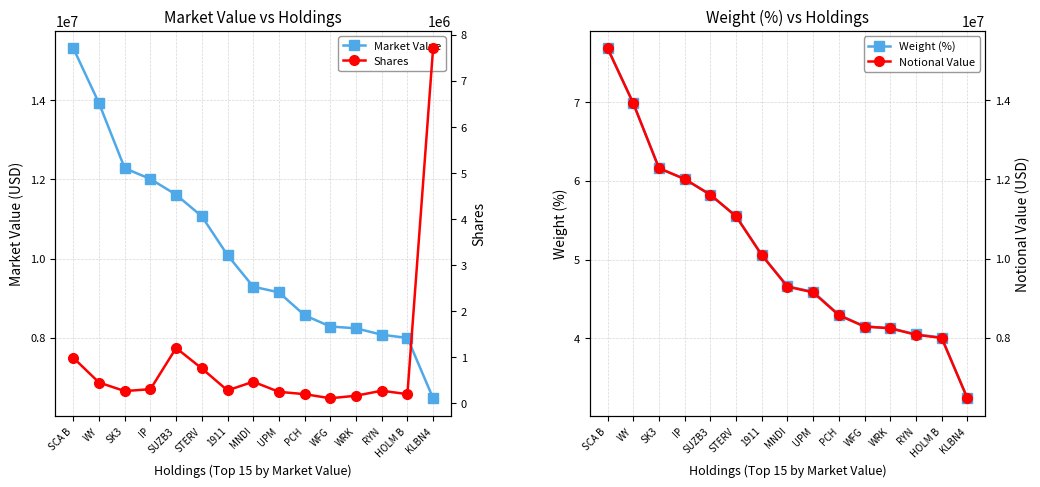

True or false: Market Value and Weight (%) cross at least once.

False